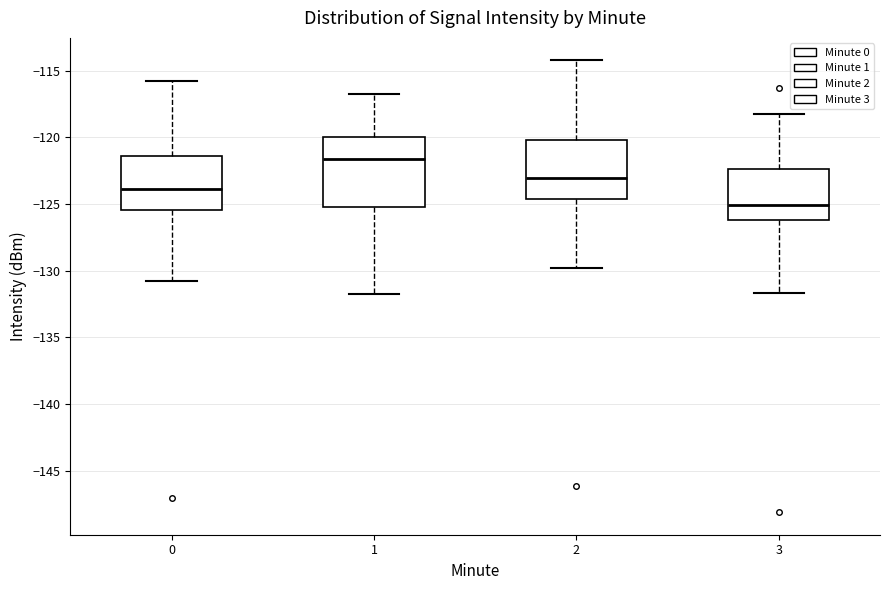

Where is the upper edge of the box at x = 3 on the y-axis? The values are not printed on the chart, so give them approximately, as read against the axis.

-122.5